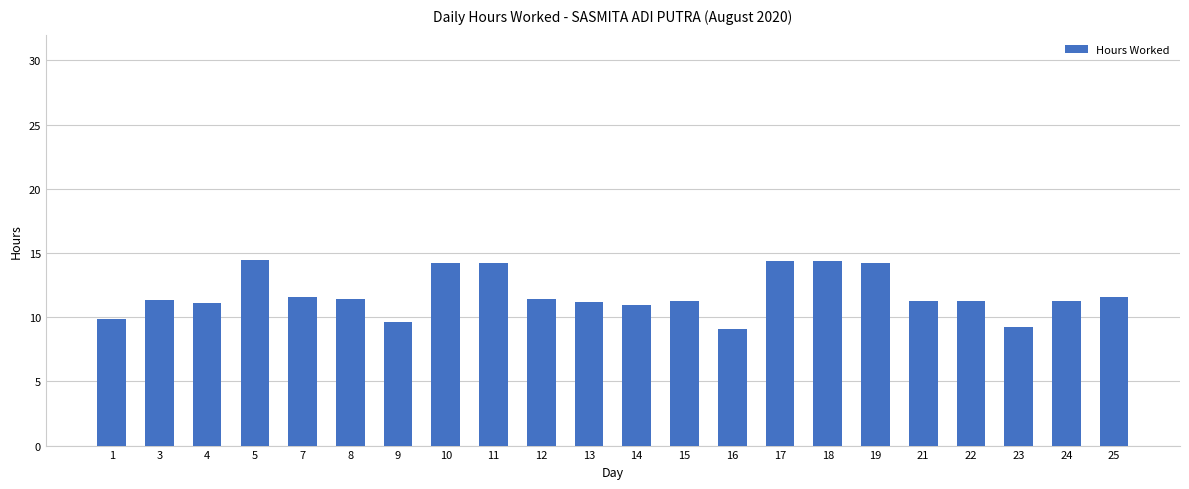

The chart shows a value of 14.4 at 17. True or false?

True